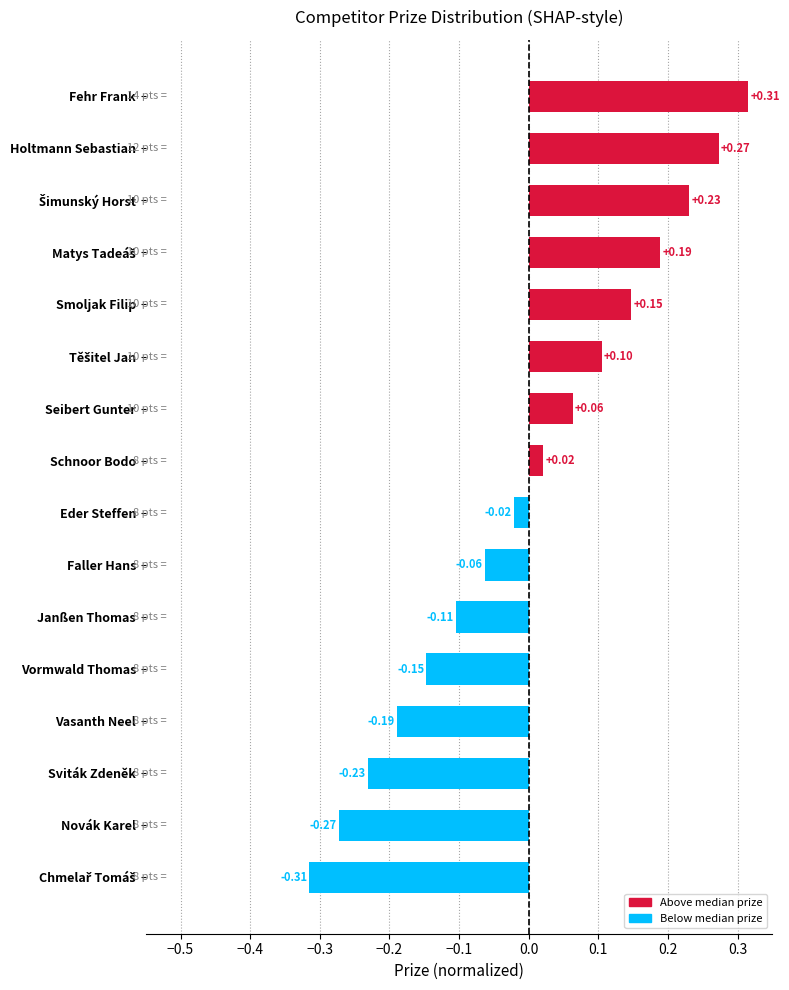

What is the difference between the maximum and second lowest values?

0.6